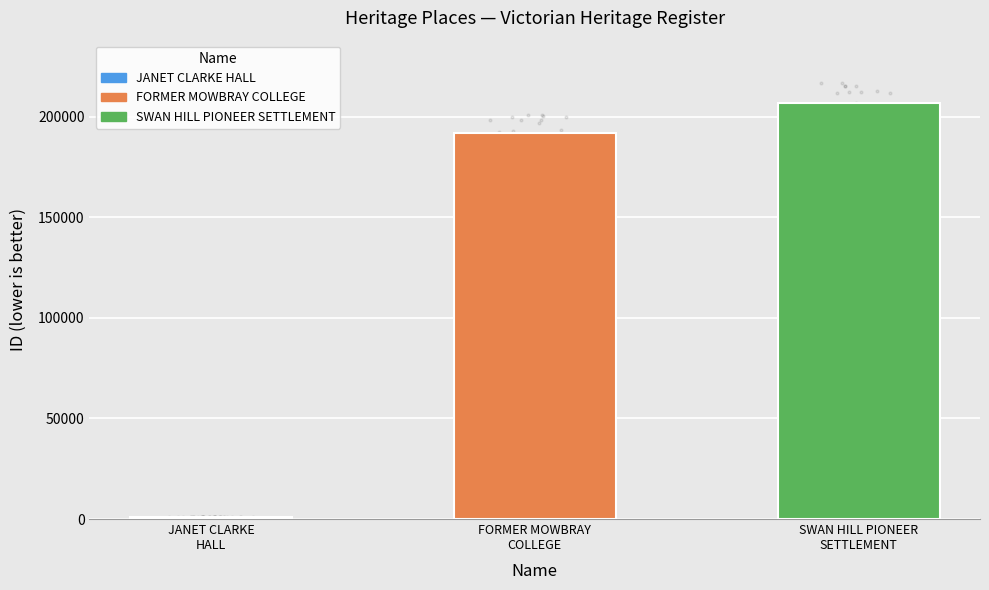

Approximately how many times larger is the value at FORMER MOWBRAY
COLLEGE compared to SWAN HILL PIONEER
SETTLEMENT?

0.9